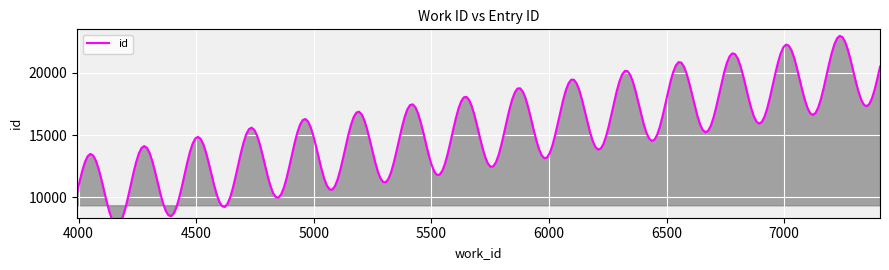

How many distinct data groups are displayed?

1